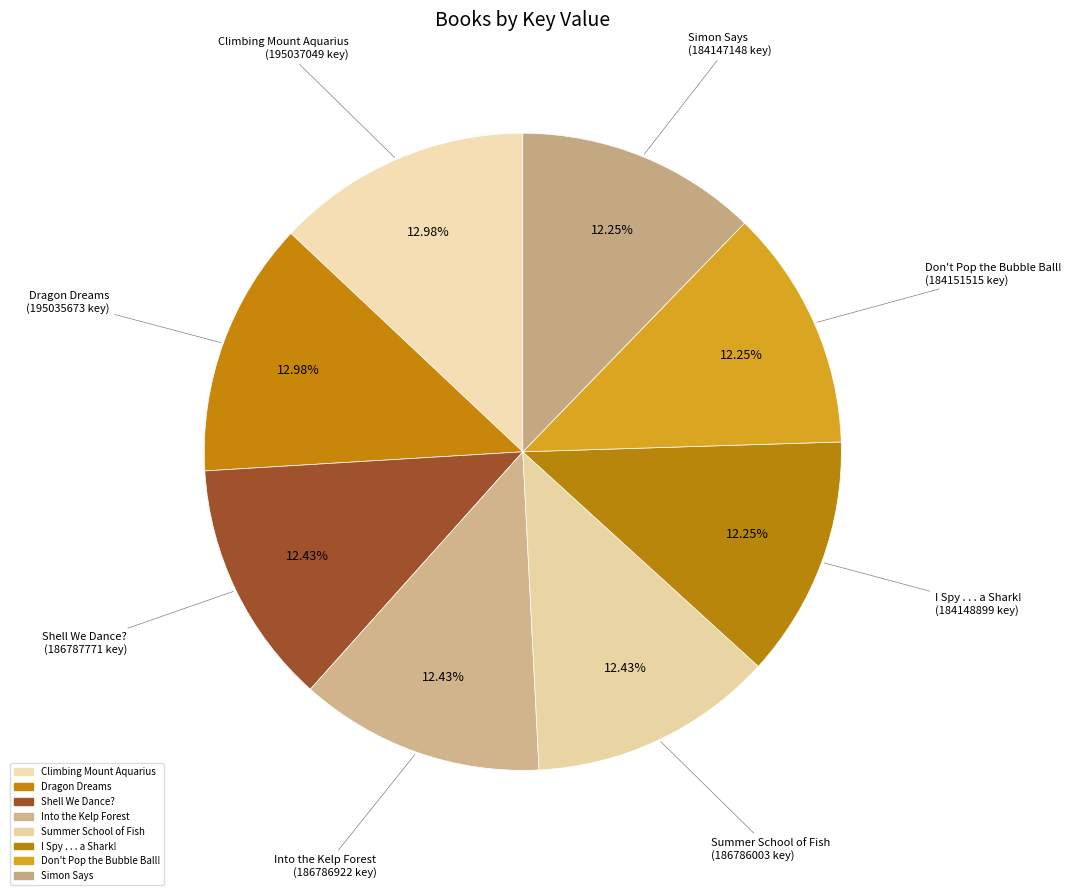

Which slice is the smallest?

Simon Says